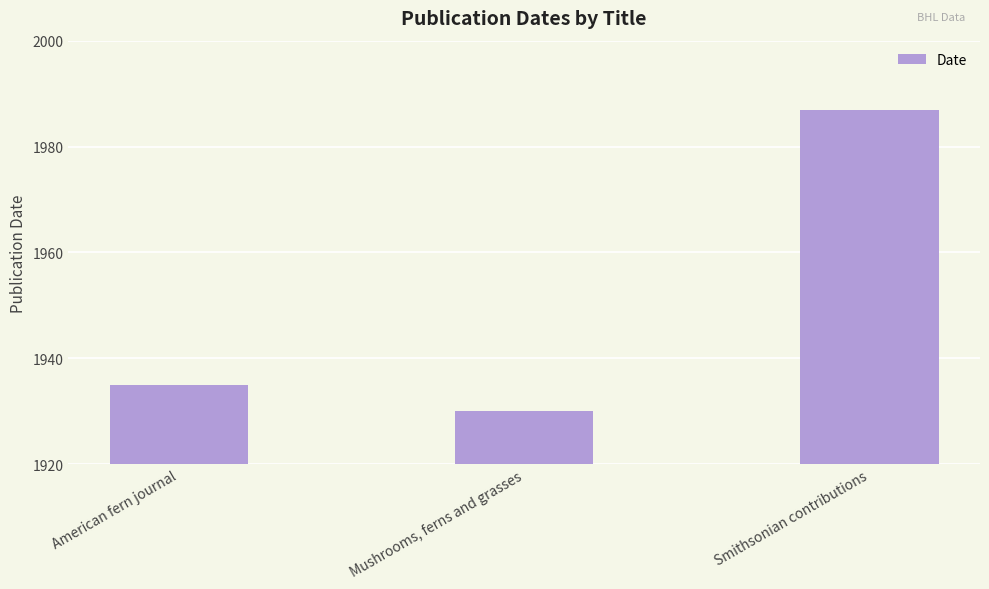

Between Smithsonian contributions and American fern journal, which is larger?

Smithsonian contributions